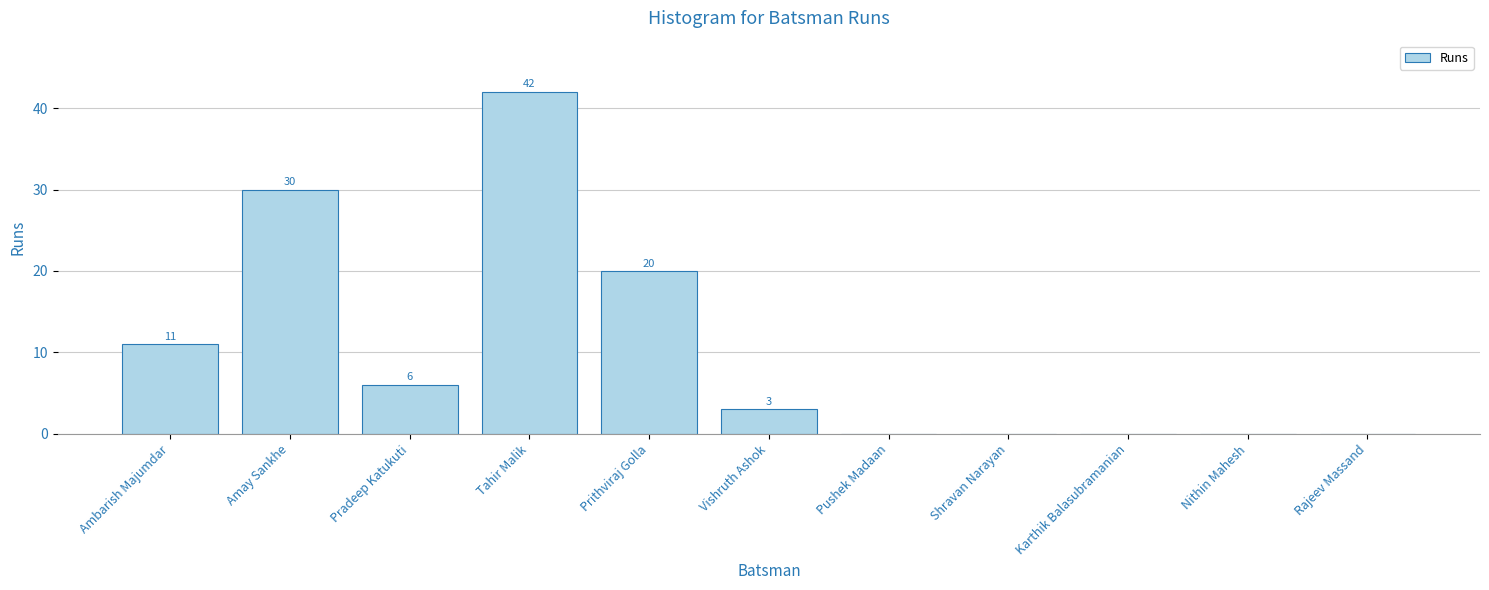

What is the sum of the values at Tahir Malik and Shravan Narayan?

42